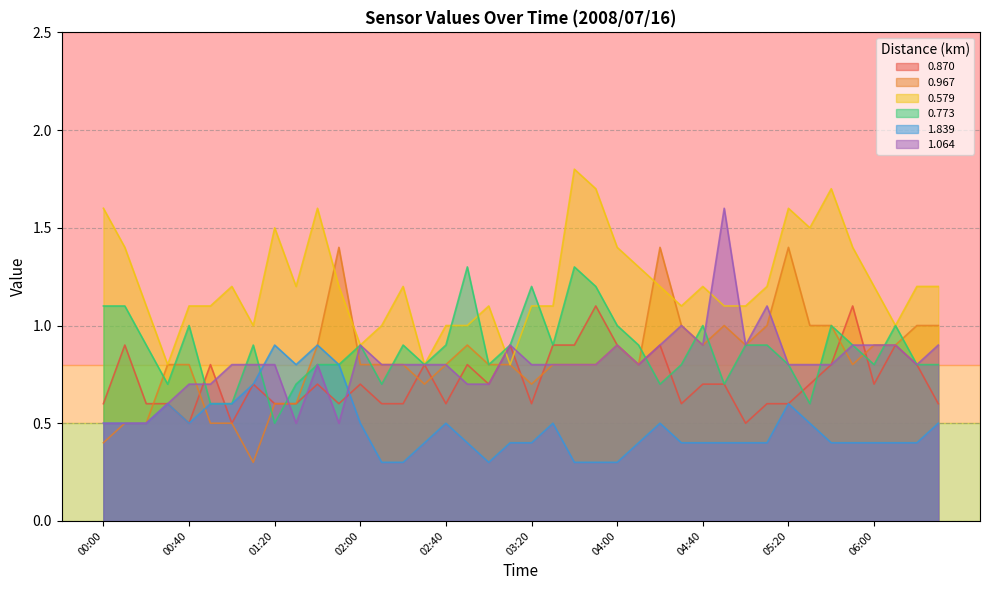

At which category is the sum across all series the highest?

03:40